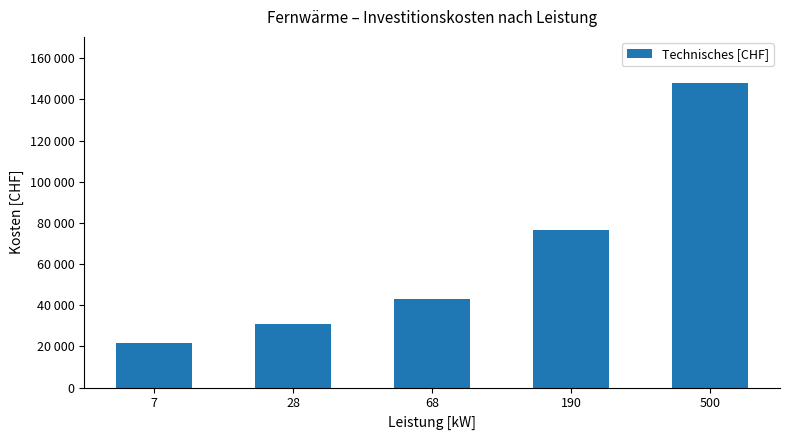

What is the smallest value displayed?

21780